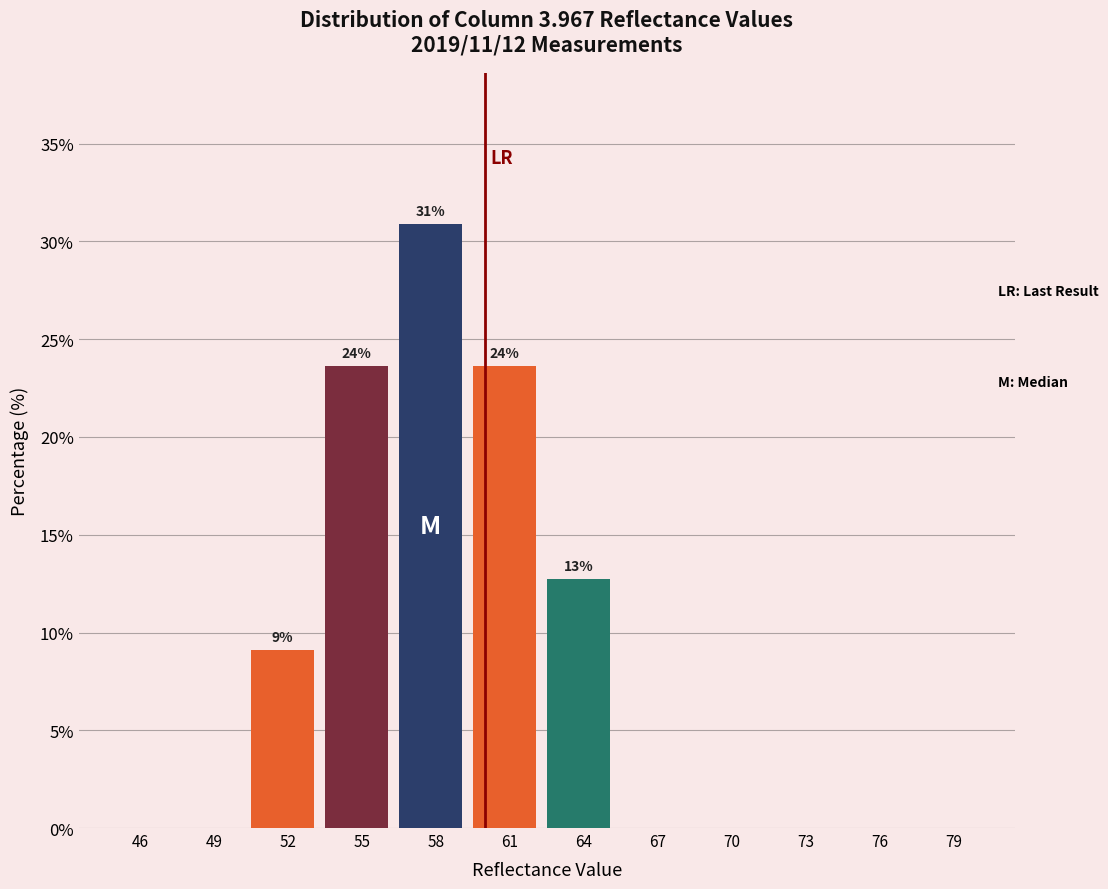

Reading left to right, what are all the values shown in this chart?

46=0.0	49=0.0	52=9.1	55=23.6	58=30.9	61=23.6	64=12.7	67=0.0	70=0.0	73=0.0	76=0.0	79=0.0